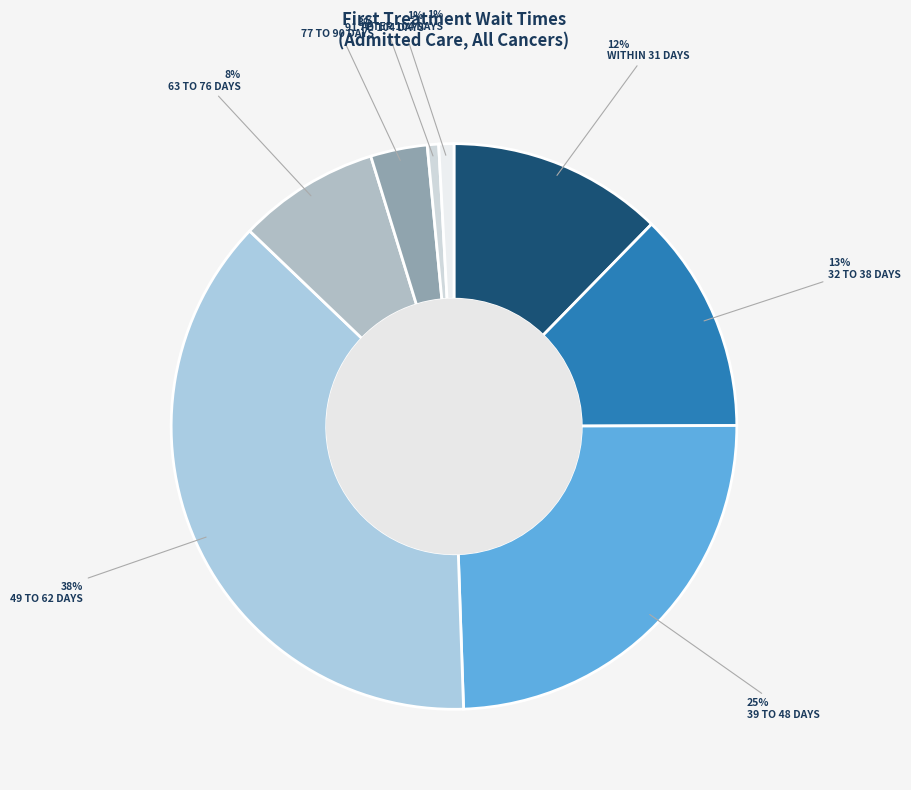

Do WITHIN 31 DAYS and 32 TO 38 DAYS together represent more than half of the pie?

No